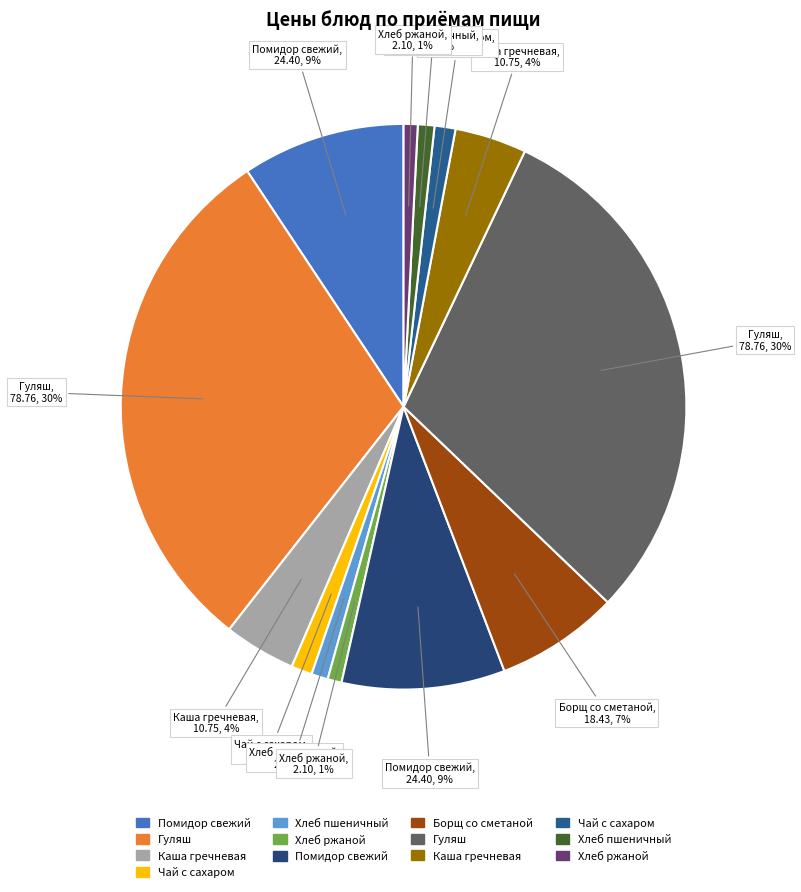

Count the number of slices in the pie.

13